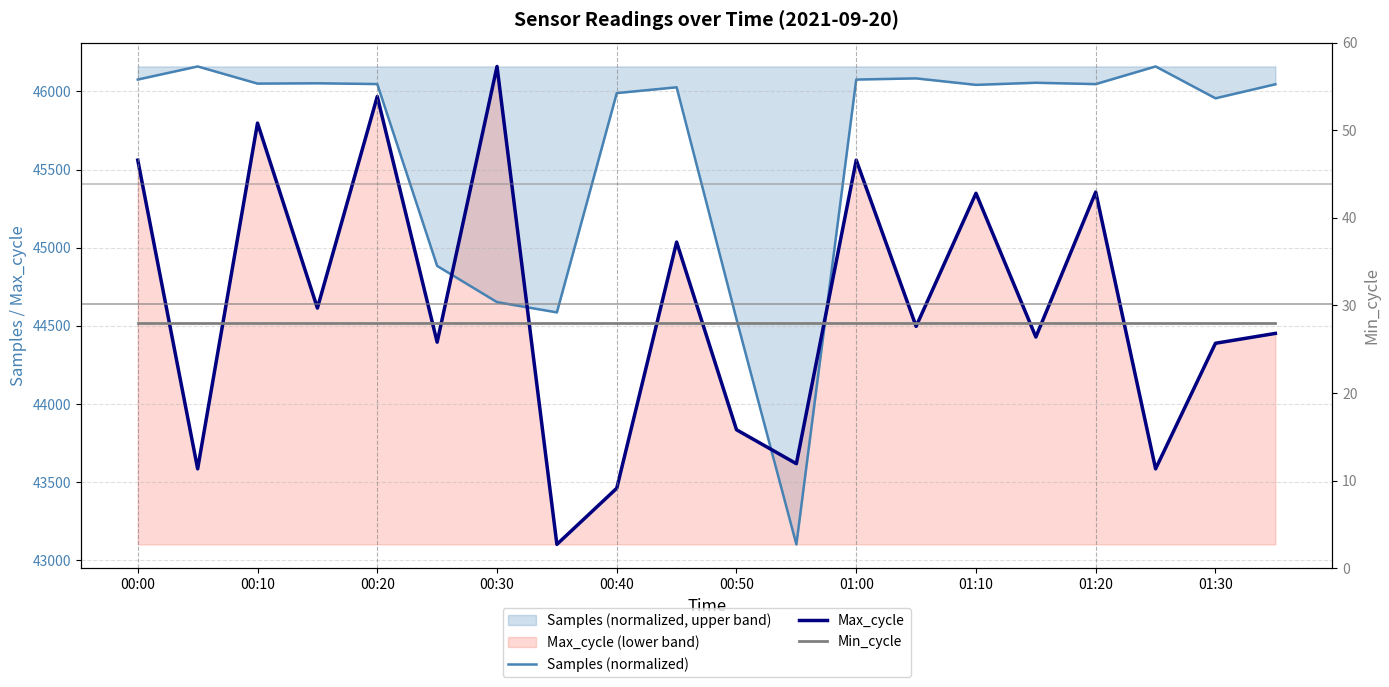

True or false: Samples (normalized) and Max_cycle intersect in this chart.

True